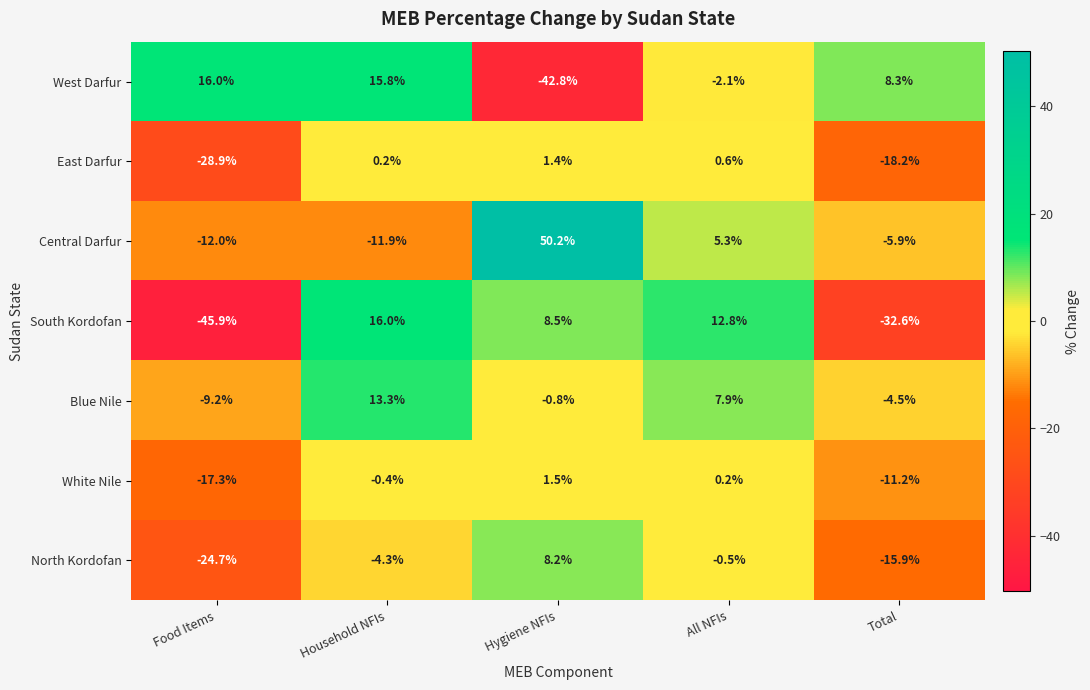

What is the total value across all series at Household NFIs?

28.7